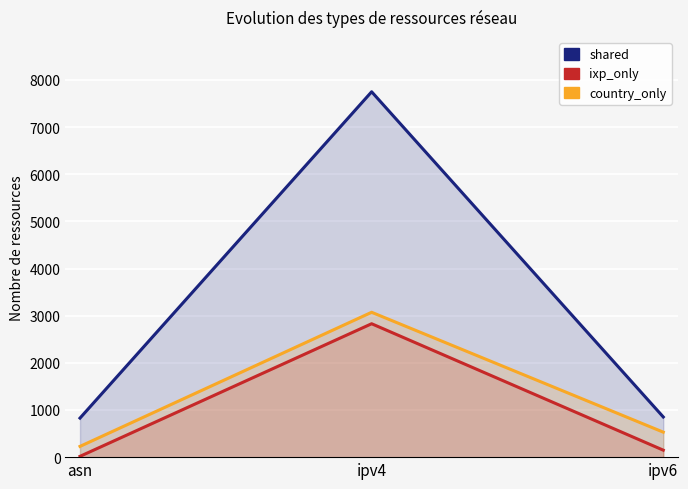

What value does the country_only series have at ipv6?

530